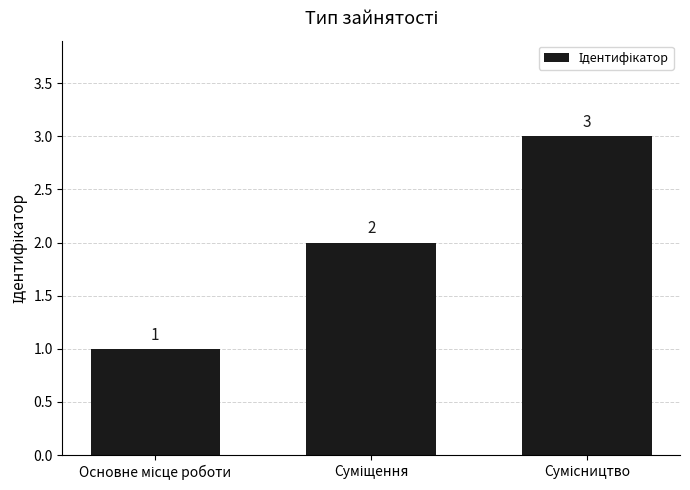

How many bars are there in total?

3